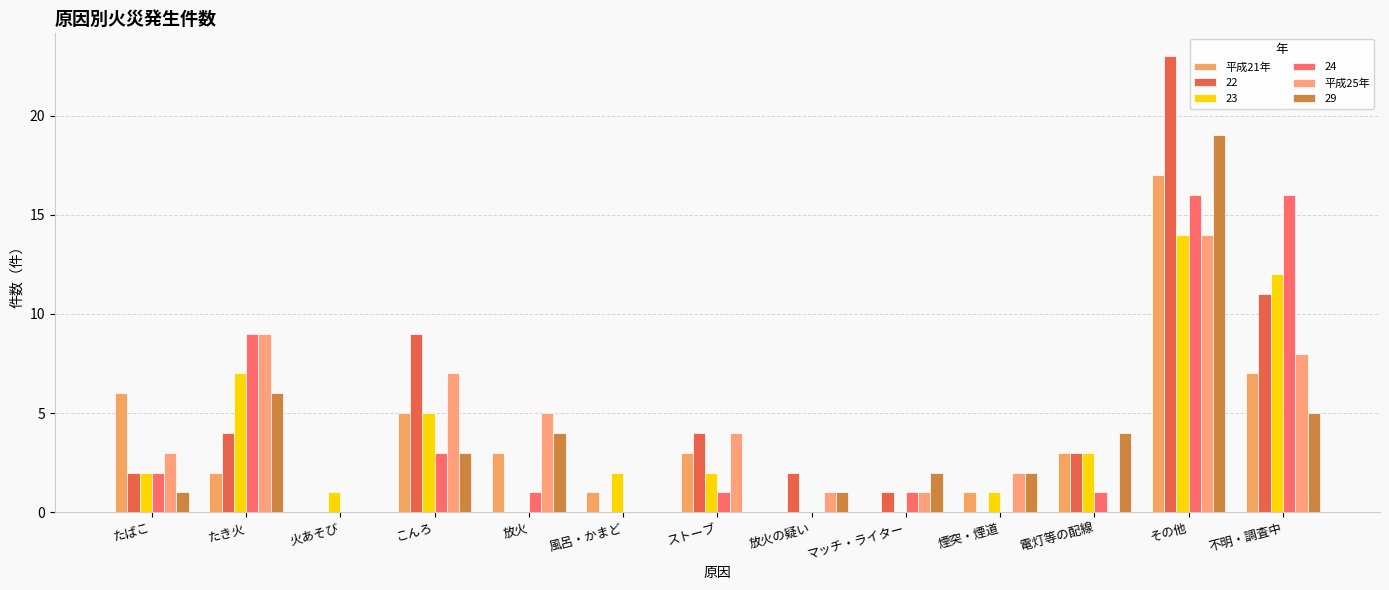

What is the sum of all 平成25年 values?

54